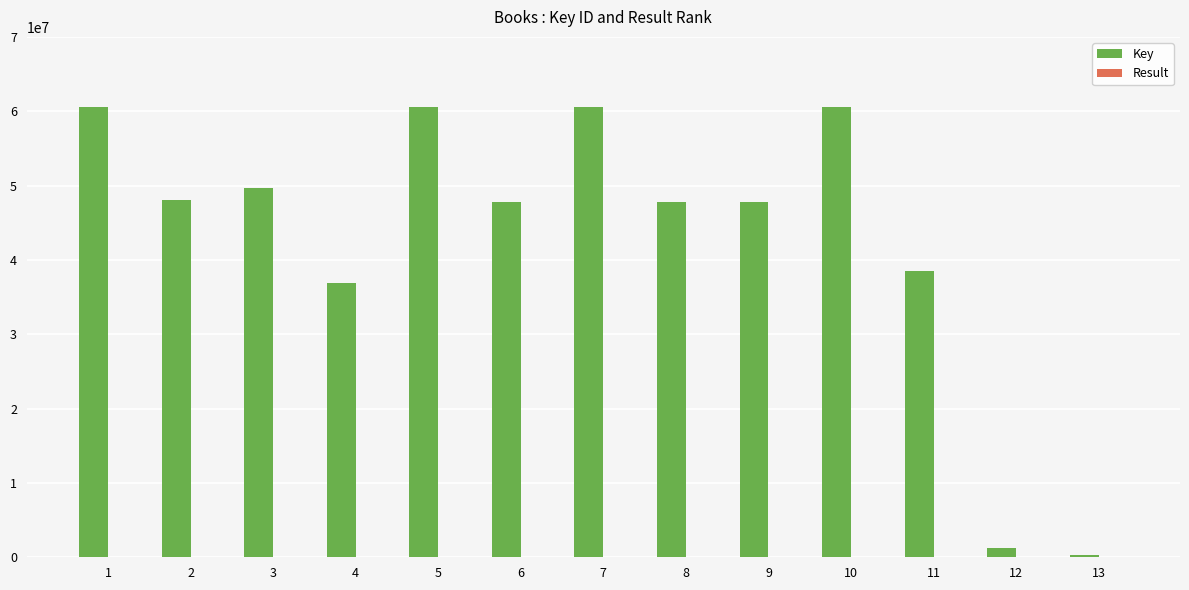

Between 1 and 13, which series saw the biggest shift?

Key